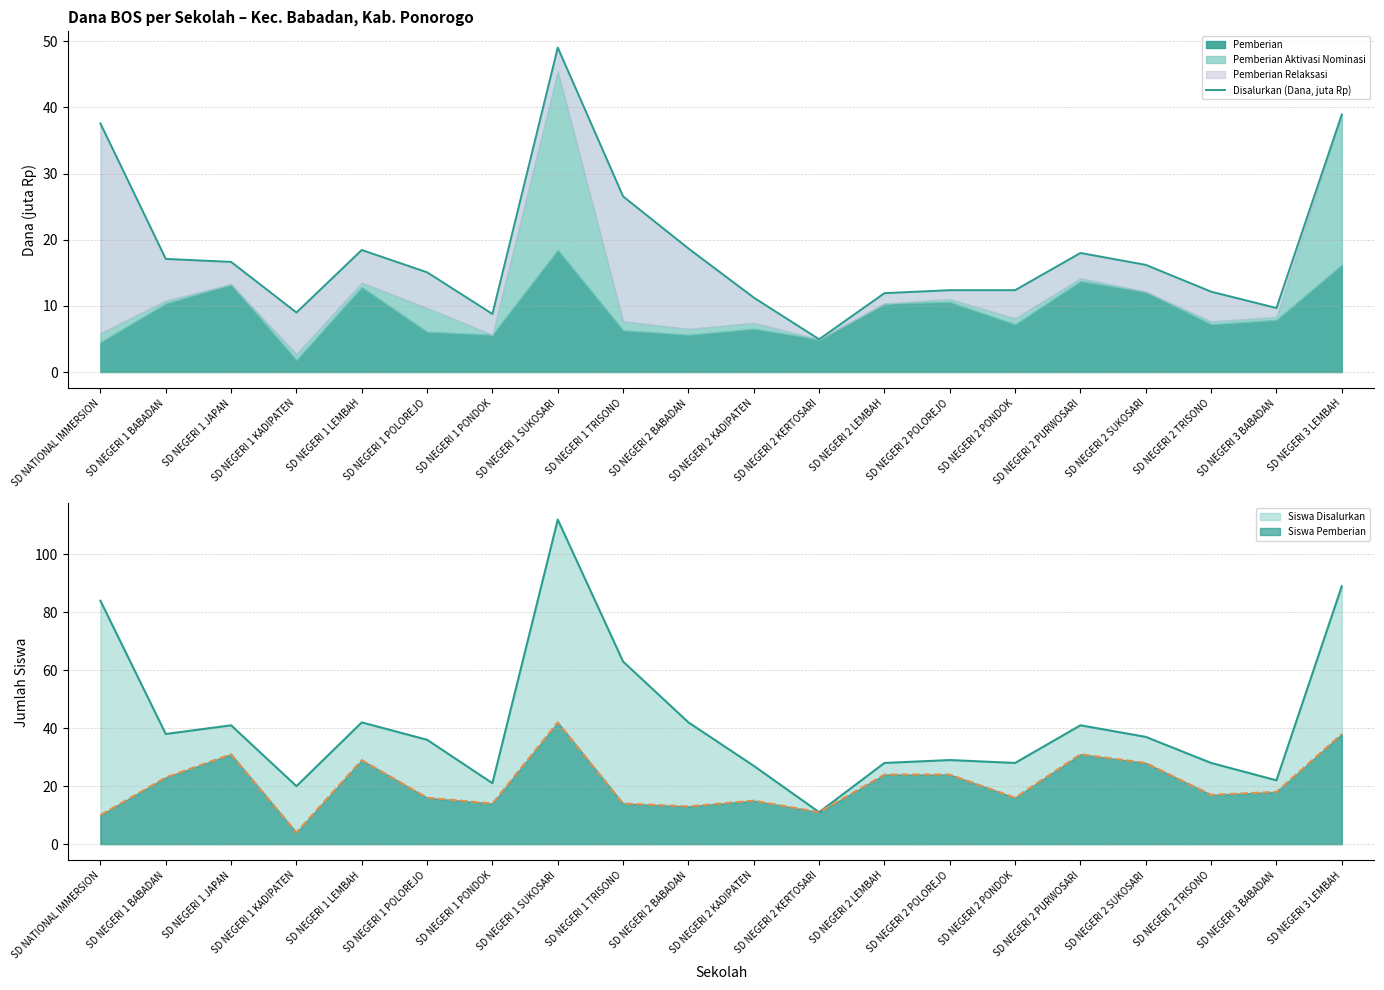

Reading left to right, extract all data points from this chart.

37.6	17.1	16.6	9.0	18.4	15.1	8.8	49.0	26.6	18.7	11.2	5.0	11.9	12.4	12.4	18.0	16.2	12.2	9.7	38.9